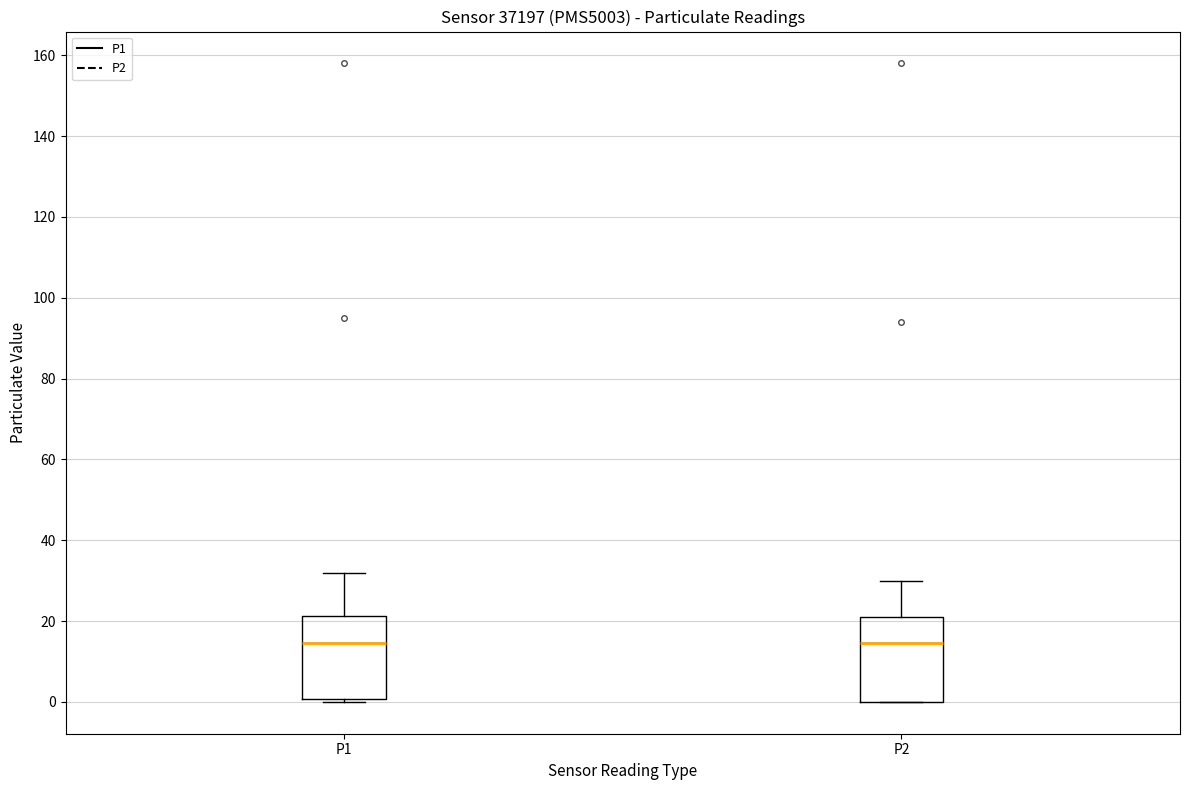

Reading left to right, transcribe this box plot: for each box, give where its median line is, the range the box spans, and where its two whiskers end, as read against the y-axis. The values are not printed on the chart, so give them approximately, as read against the axis.

P1: median 14, box 0 to 22, whiskers 0 (just below the box's lower edge) to 32
P2: median 14, box 0 to 22, whiskers 0 to 30